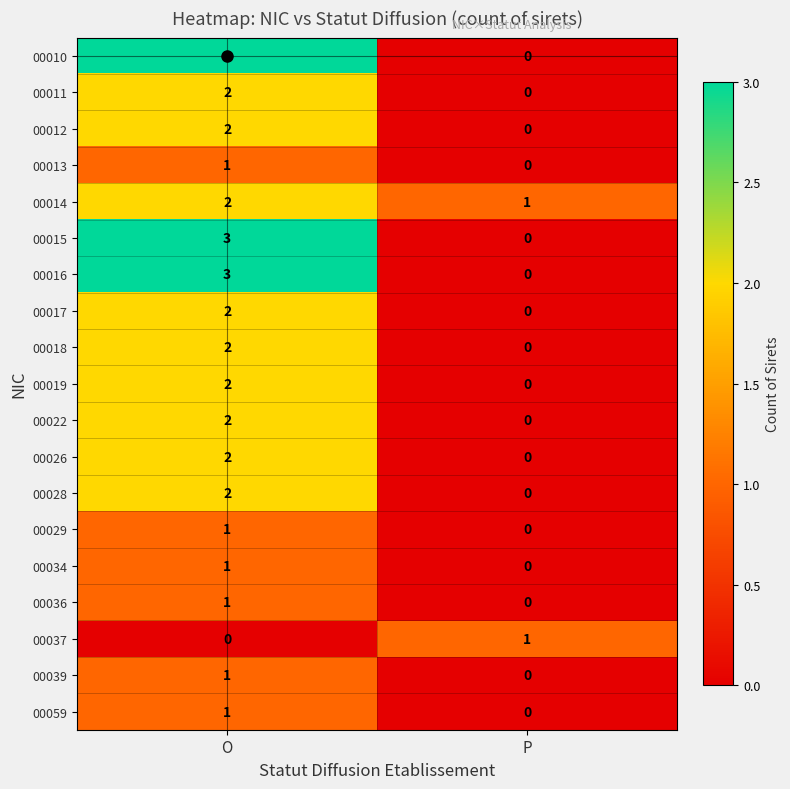

What is the difference between the 00016 values at P and O?

3